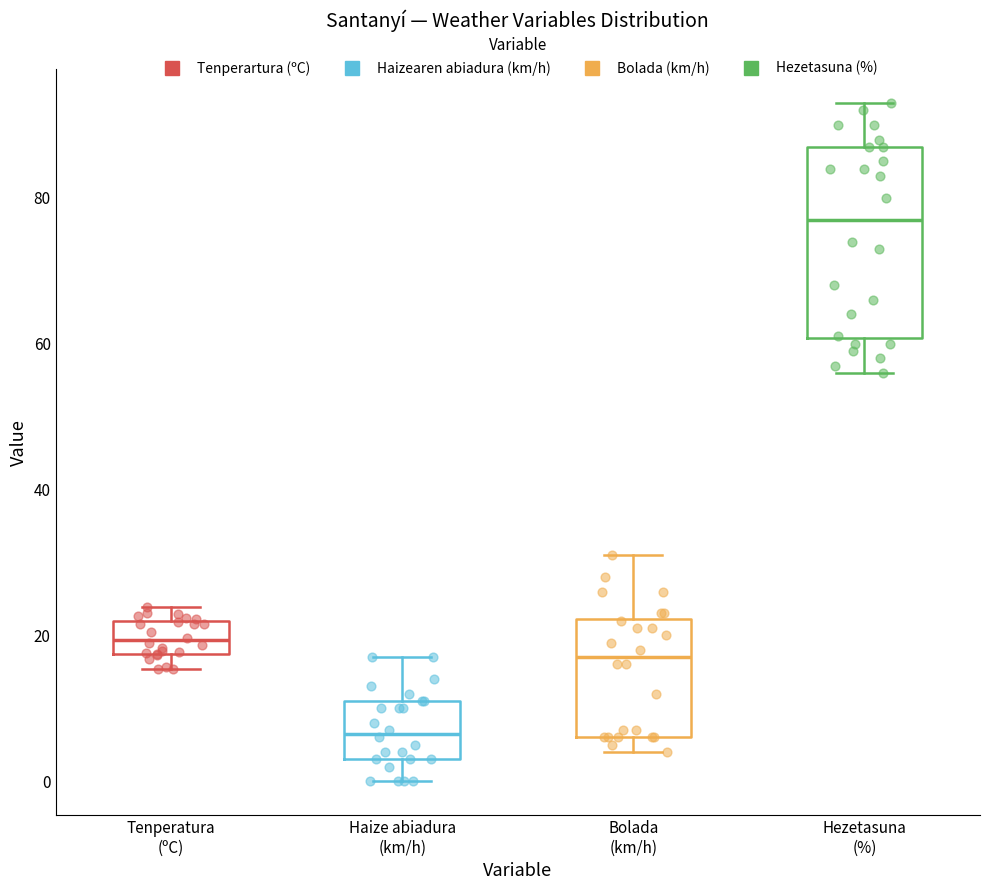

Reading left to right, read every box against the y-axis: the position of its median line, the range the box covers, and the ends of its whiskers. The values are not printed on the chart, so give them approximately, as read against the axis.

Tenperatura (ºC): median 20, box 18 to 22, whiskers 16 to 24
Haize abiadura (km/h): median 6, box 4 to 12, whiskers 0 to 18
Bolada (km/h): median 18, box 6 to 22, whiskers 4 to 32
Hezetasuna (%): median 78, box 60 to 88, whiskers 56 to 94